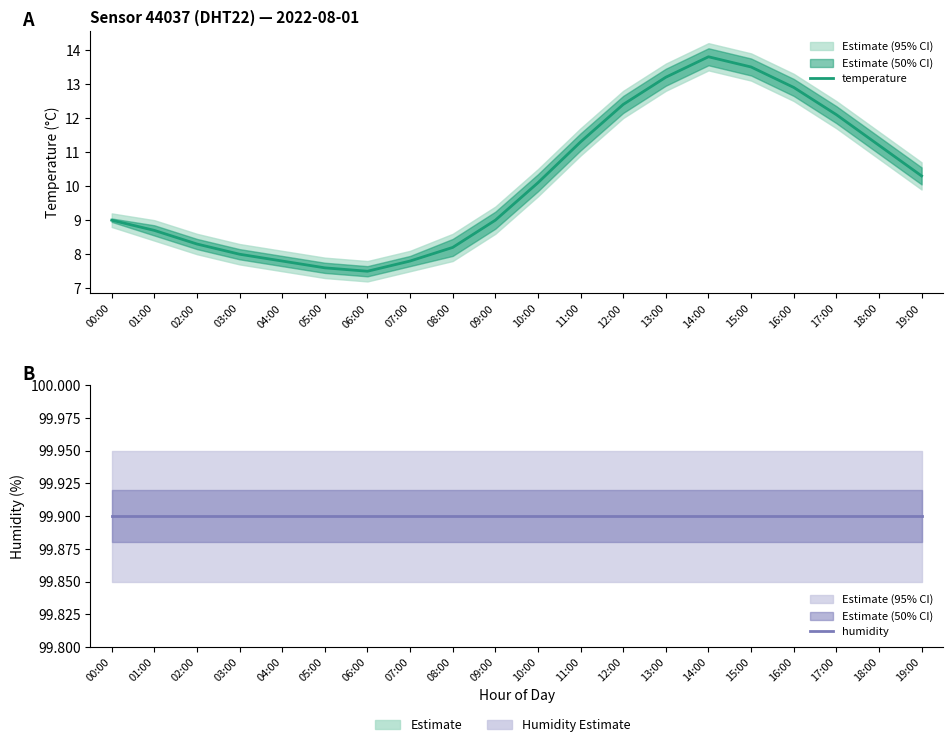

Read the temperature value at 07:00.

7.8